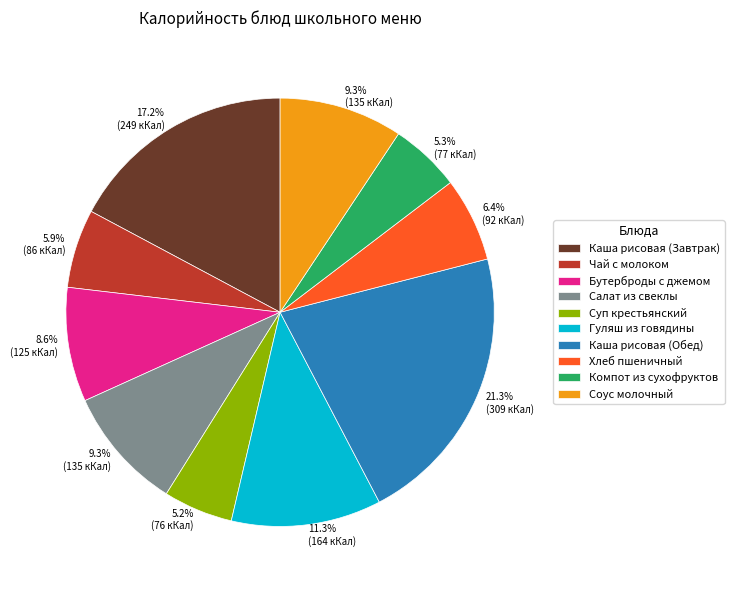

How many slices are in this pie chart?

10